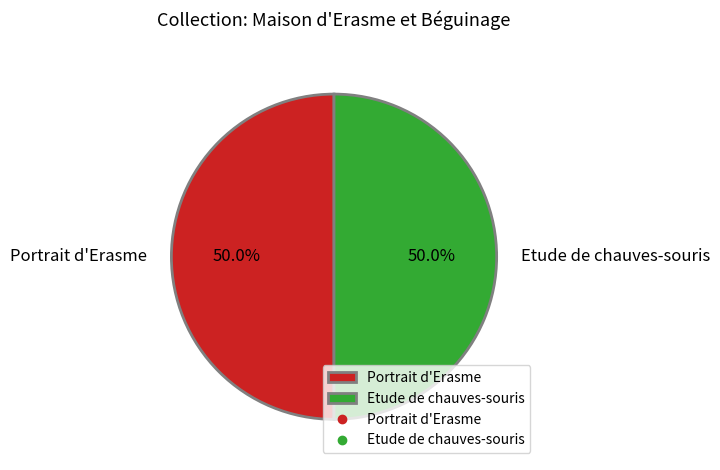

How many slices are in this pie chart?

2